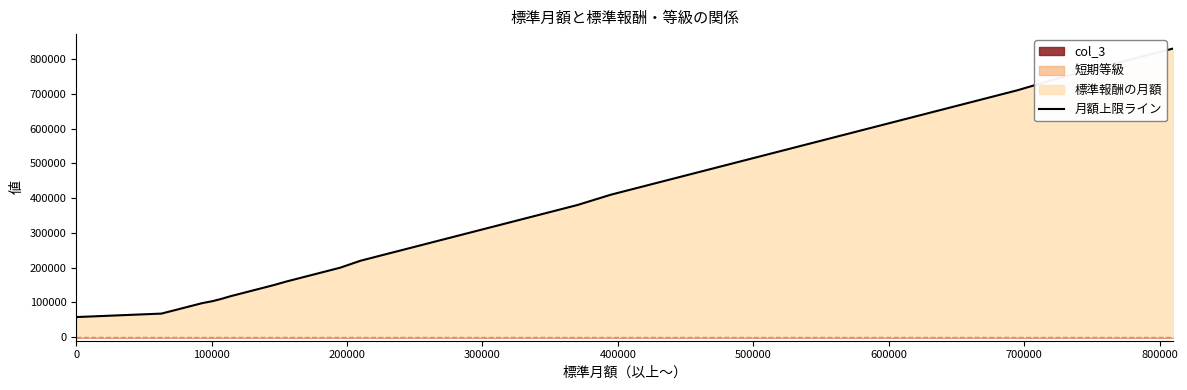

How many categories are shown in the chart?

40